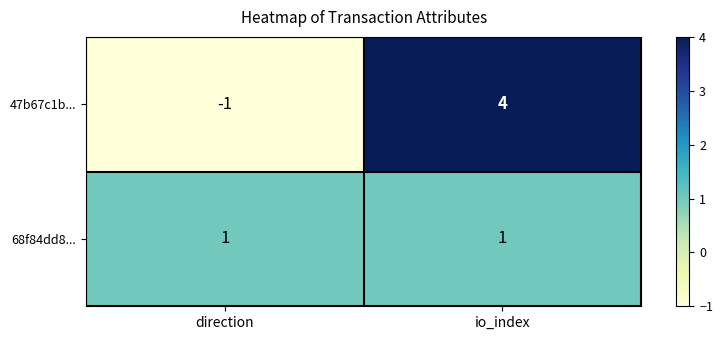

What is the difference between the highest and lowest values at io_index?

3